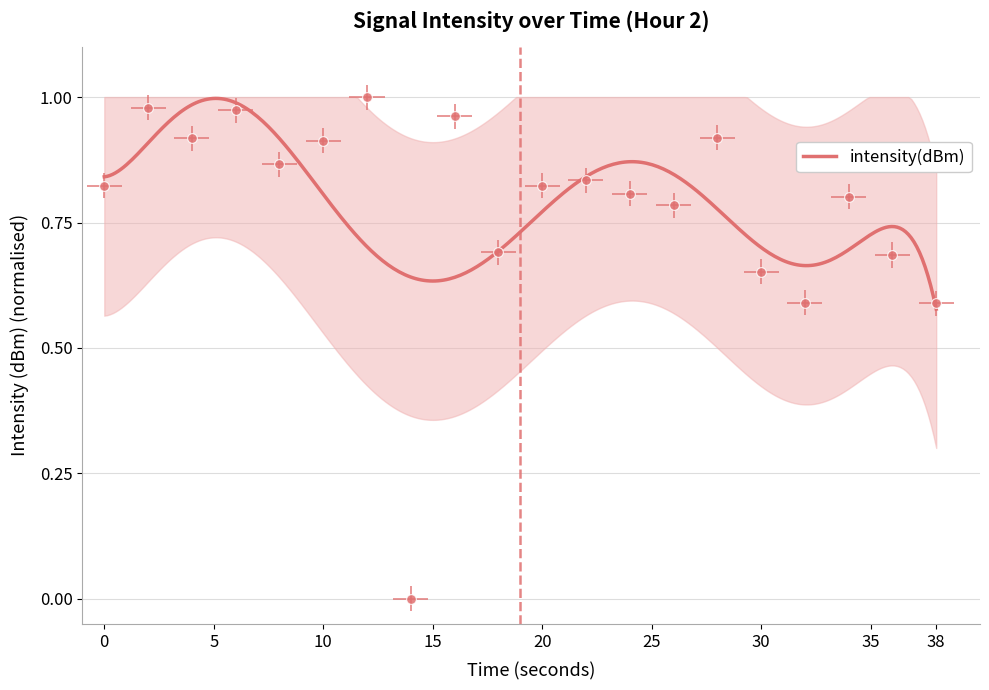

What is the difference between the maximum and minimum values?

1.0